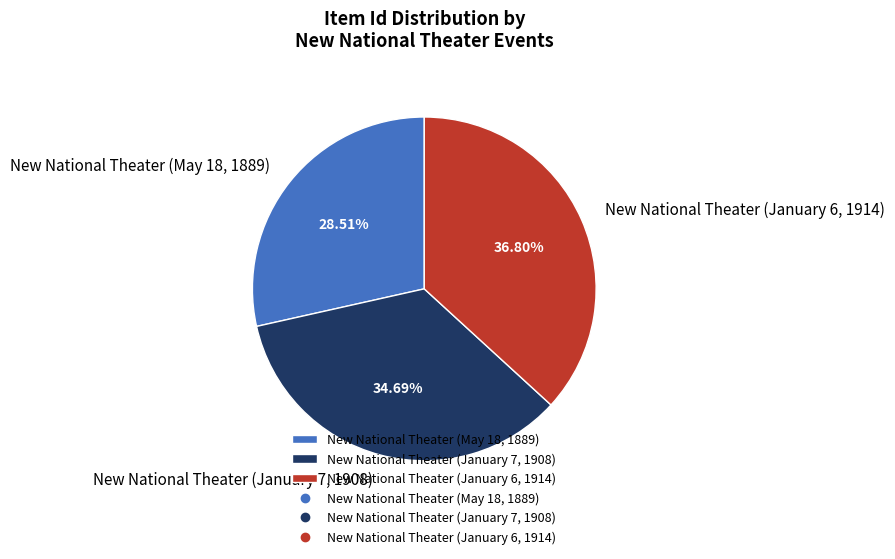

What percentage do New National Theater (May 18, 1889) and New National Theater (January 6, 1914) together represent?

65.3%